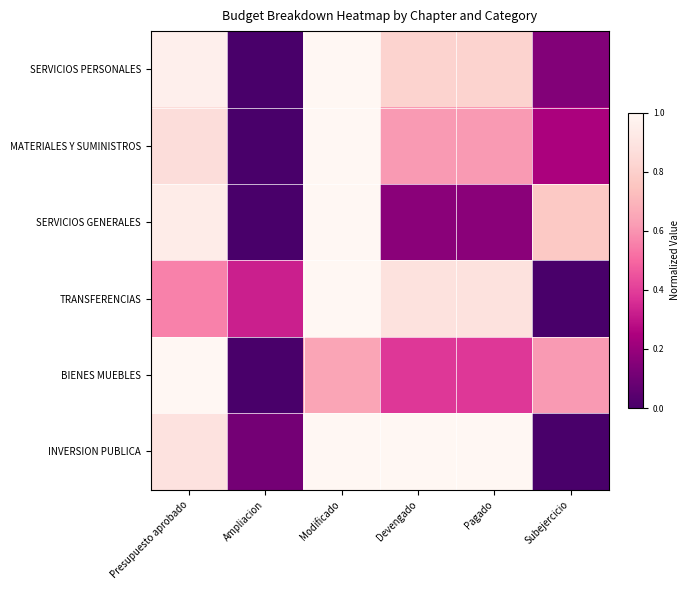

Reading left to right, what are all the values shown in this chart?

SERVICIOS PERSONALES: Presupuesto aprobado=1.0	Ampliacion=0.0	Modificado=1.0	Devengado=0.8	Pagado=0.8	Subejercicio=0.1
MATERIALES Y SUMINISTROS: Presupuesto aprobado=0.9	Ampliacion=0.0	Modificado=1.0	Devengado=0.6	Pagado=0.6	Subejercicio=0.2
SERVICIOS GENERALES: Presupuesto aprobado=0.9	Ampliacion=0.0	Modificado=1.0	Devengado=0.2	Pagado=0.2	Subejercicio=0.8
TRANSFERENCIAS: Presupuesto aprobado=0.6	Ampliacion=0.3	Modificado=1.0	Devengado=0.9	Pagado=0.9	Subejercicio=0.0
BIENES MUEBLES: Presupuesto aprobado=1.0	Ampliacion=0.0	Modificado=0.6	Devengado=0.4	Pagado=0.4	Subejercicio=0.6
INVERSION PUBLICA: Presupuesto aprobado=0.9	Ampliacion=0.1	Modificado=1.0	Devengado=1.0	Pagado=1.0	Subejercicio=0.0